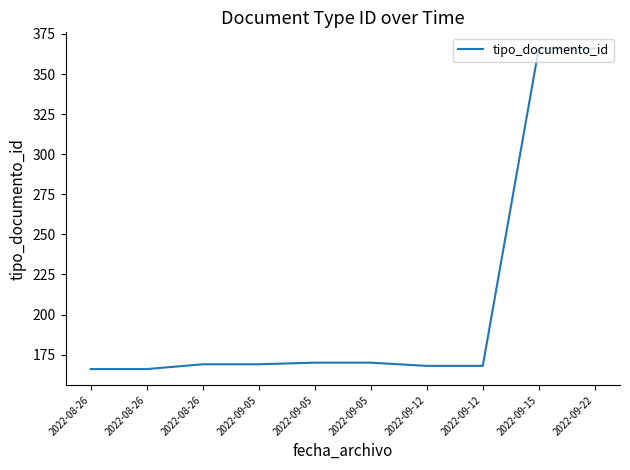

What is the smallest value displayed?

166